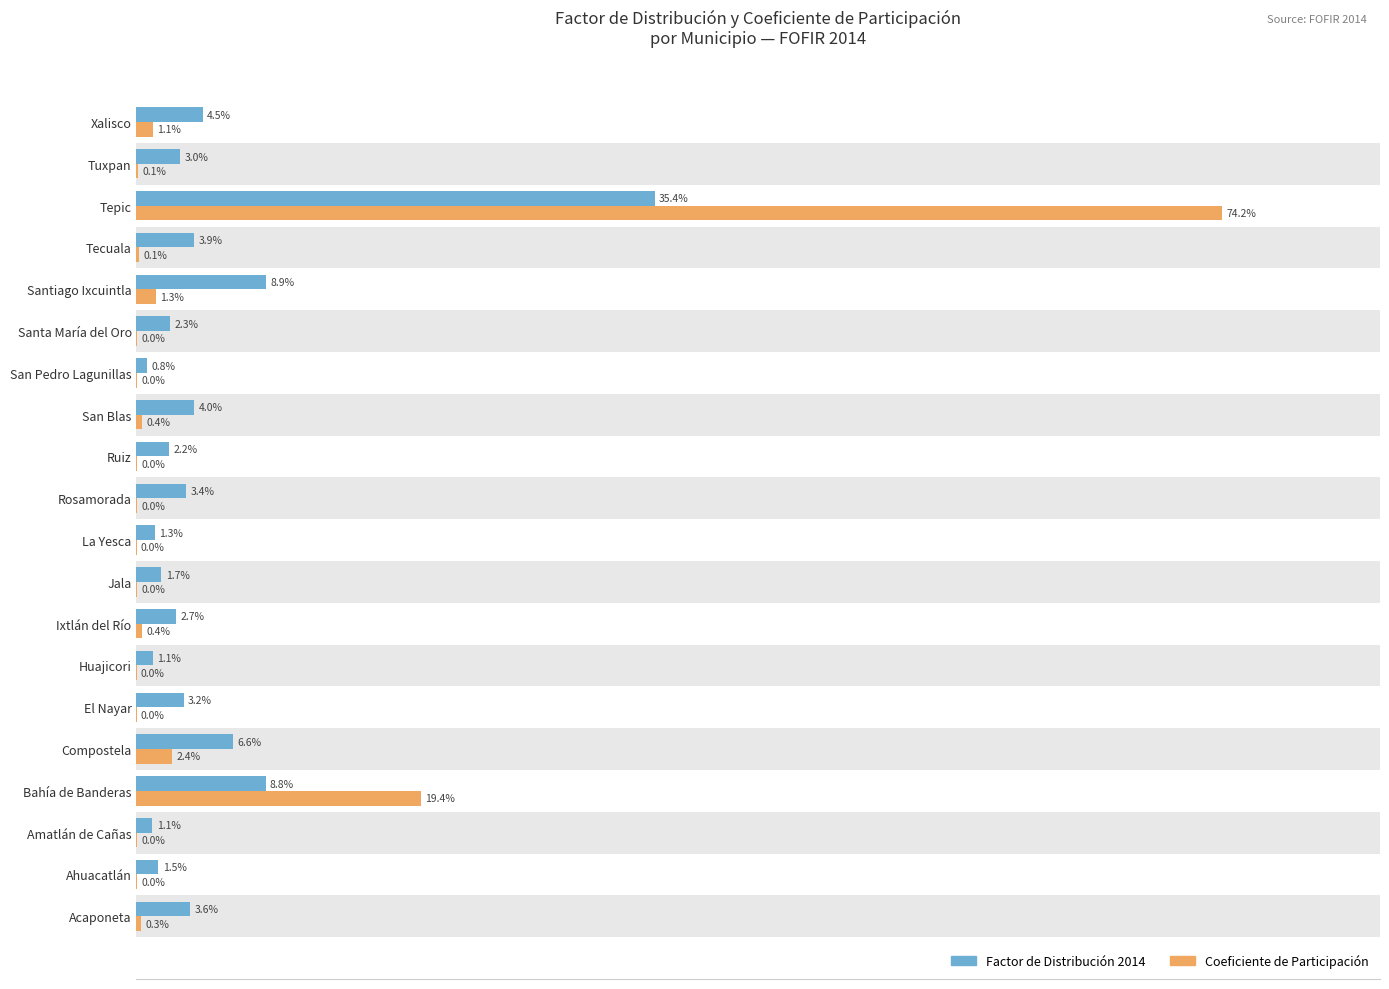

How many categories are shown in the chart?

20